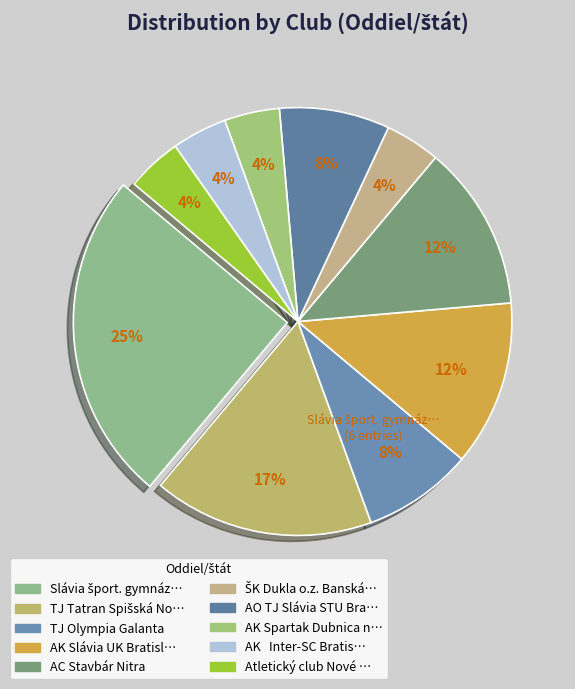

Count the number of slices in the pie.

10